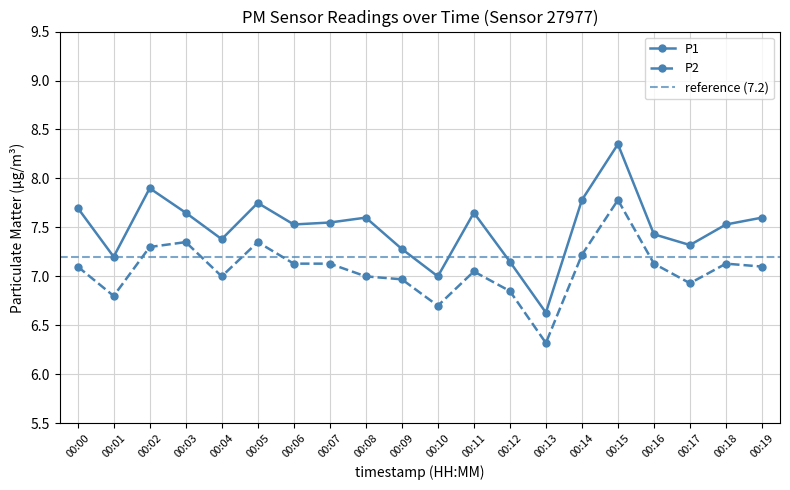

Does the chart have visible grid lines?

Yes